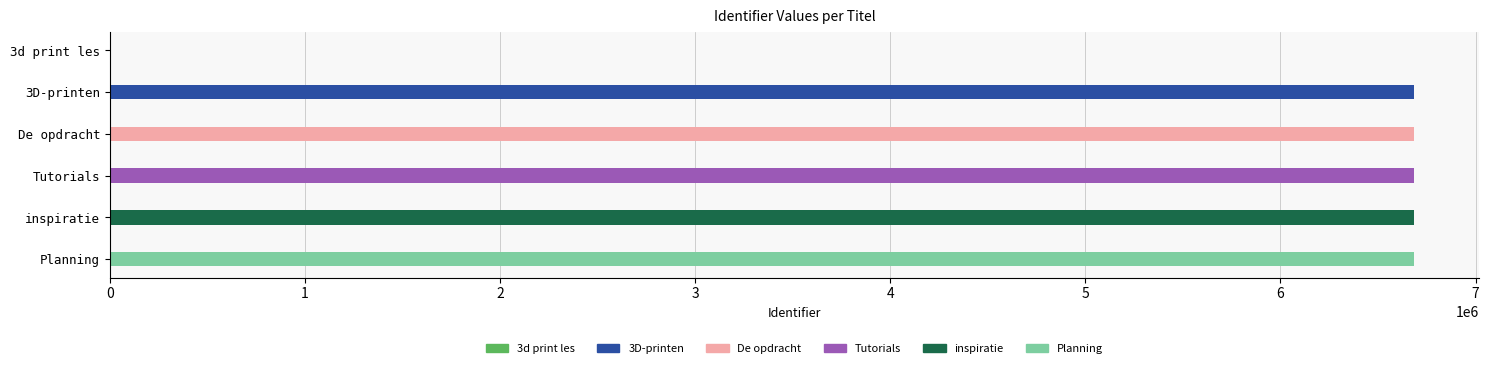

True or false: the data shows 6684889 at De opdracht.

True